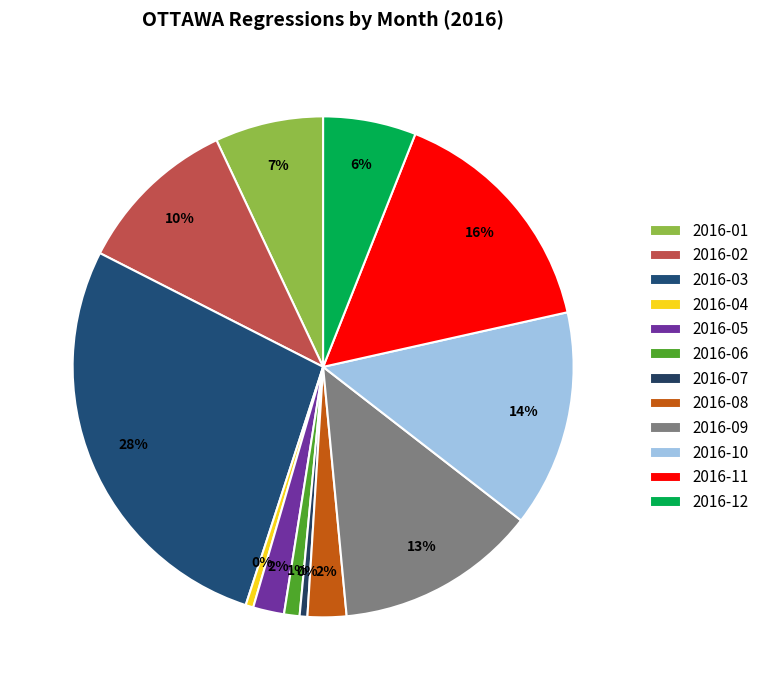

To the nearest percent, what percentage of the pie is 2016-06?

1%